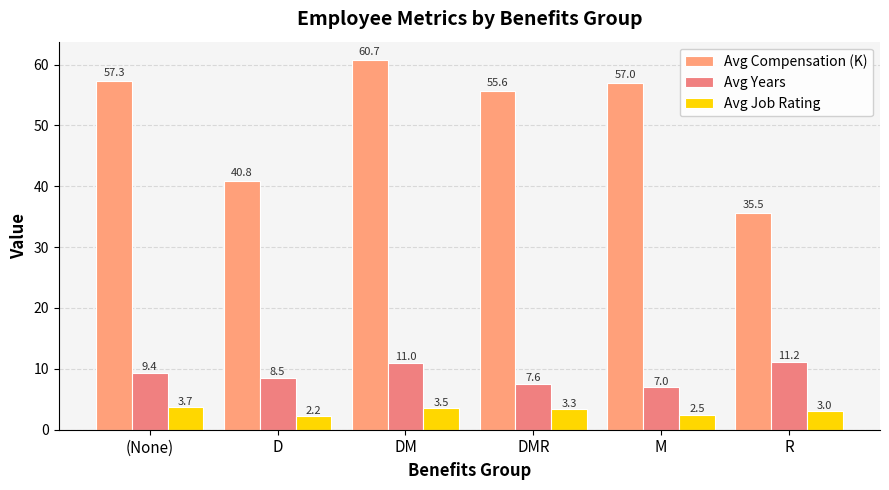

At how many categories does at least one series exceed 32?

6